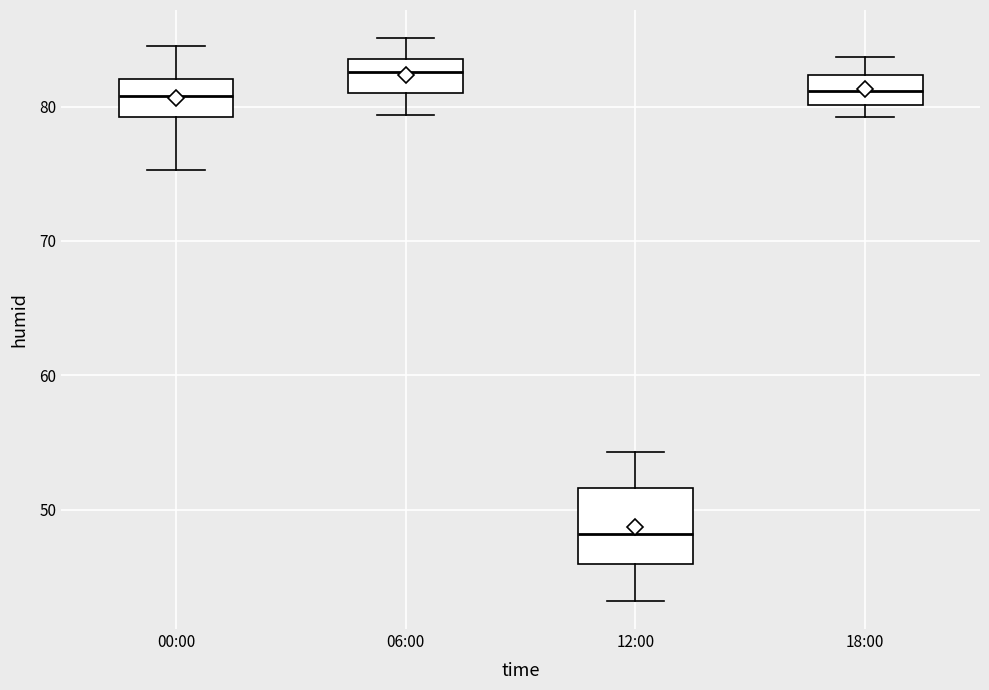

Which box's median line is the highest?

06:00